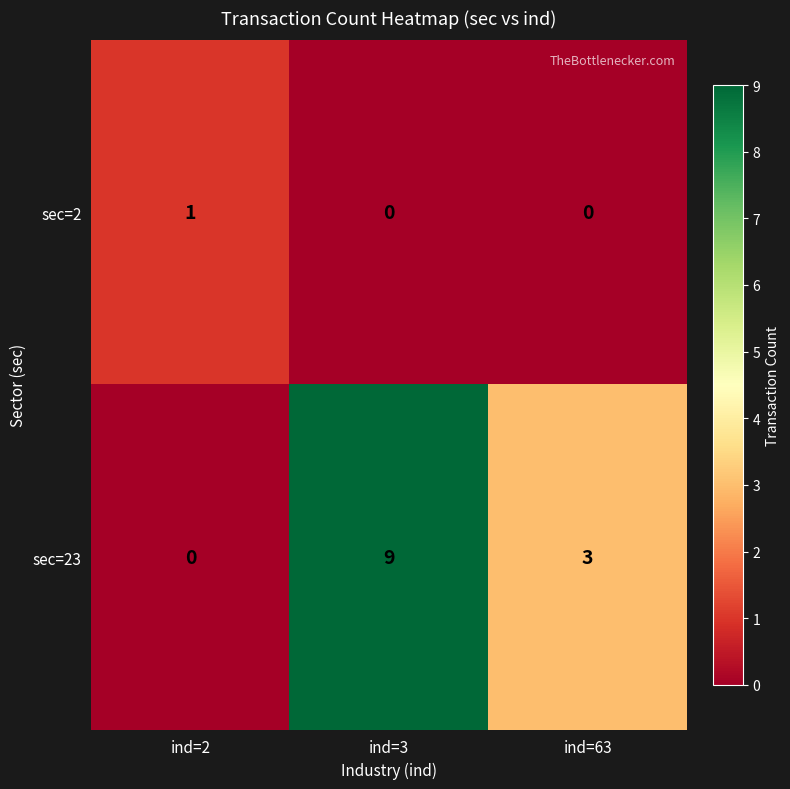

The sec=2 series shows 0 at ind=63. True or false?

True